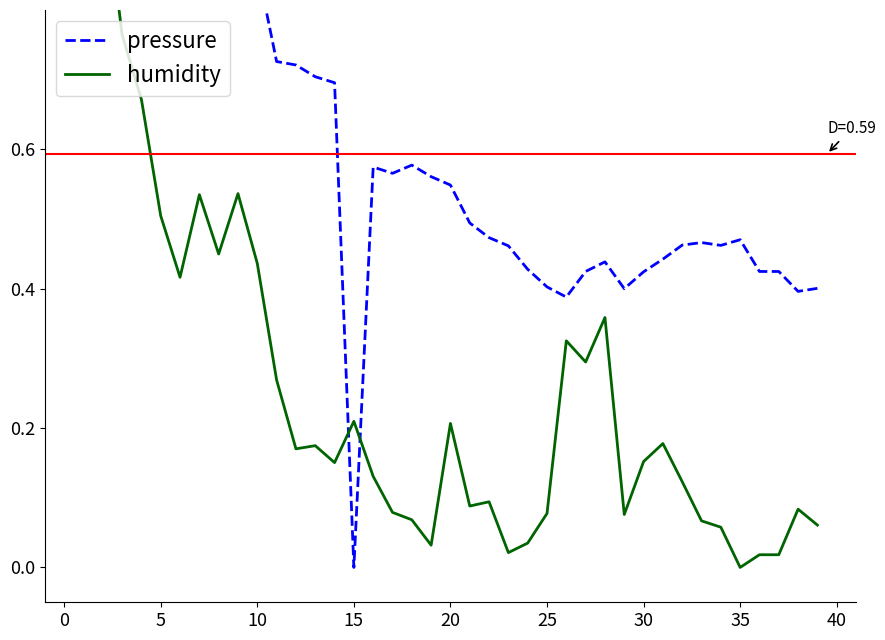

At which label is pressure closest to 0?

15